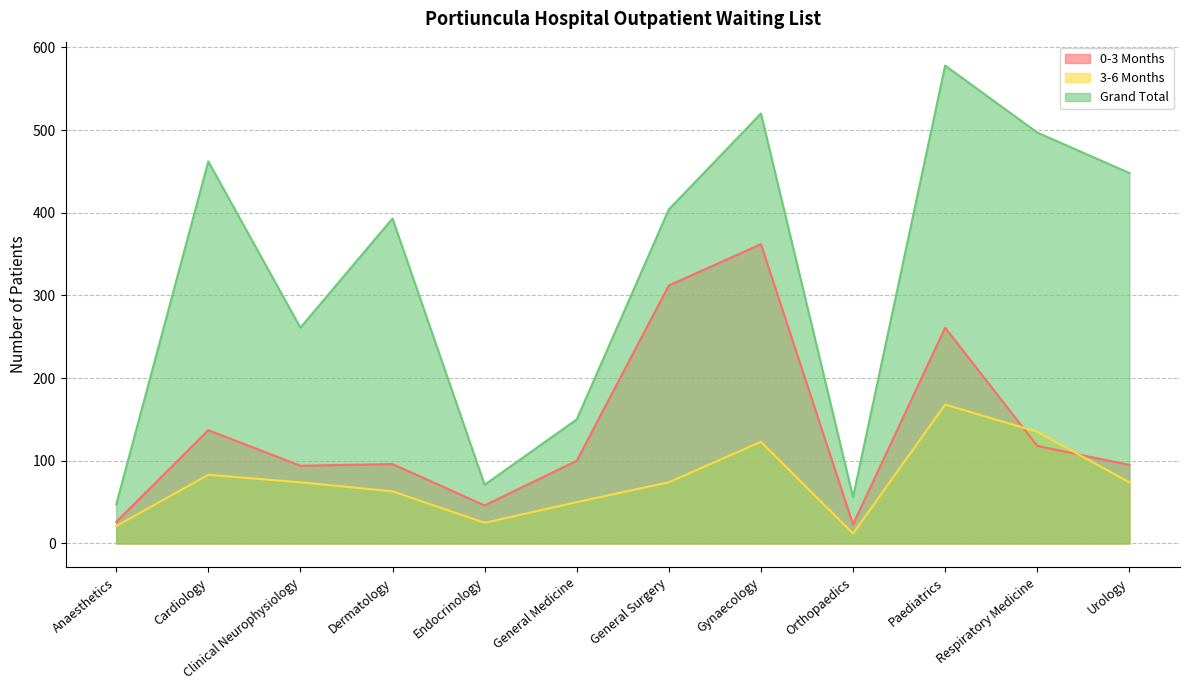

What is the label of the 10th point from the left?

Paediatrics